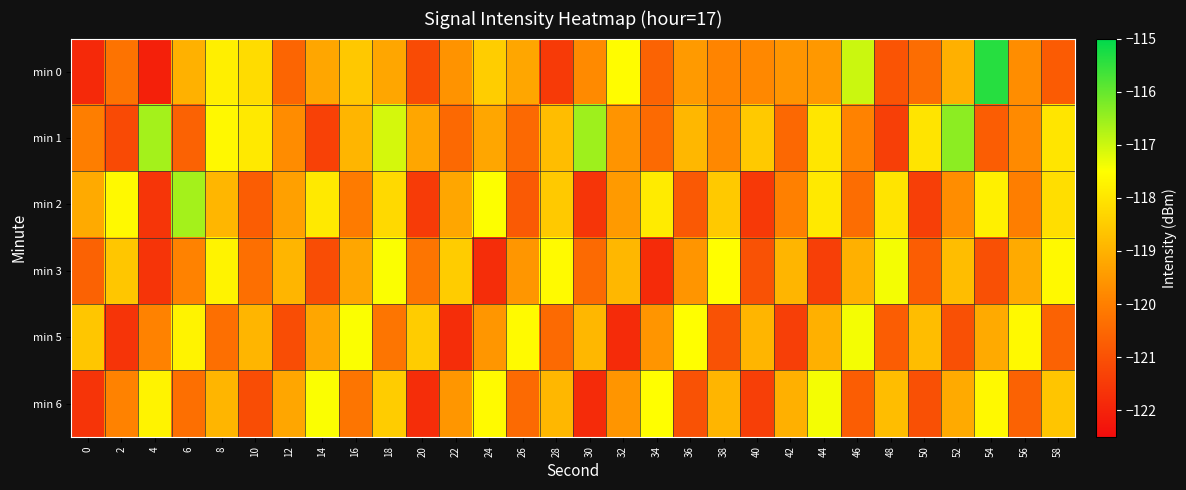

At 42, list the series in order from largest to smallest.

min 3, min 6, min 0, min 2, min 1, min 5